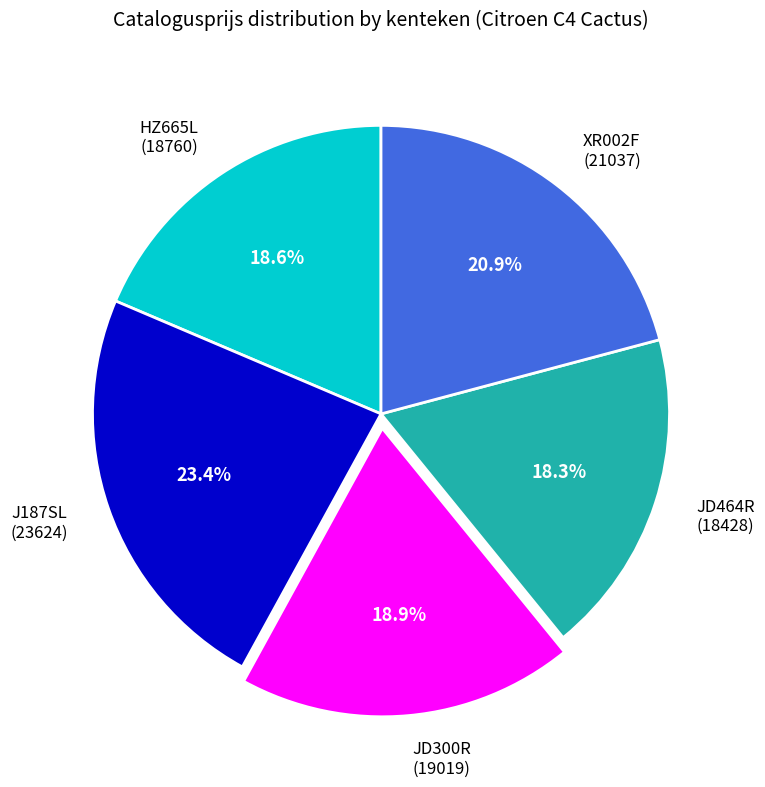

What is the ratio of the value at J187SL (23624) to the value at XR002F (21037)?

1.1